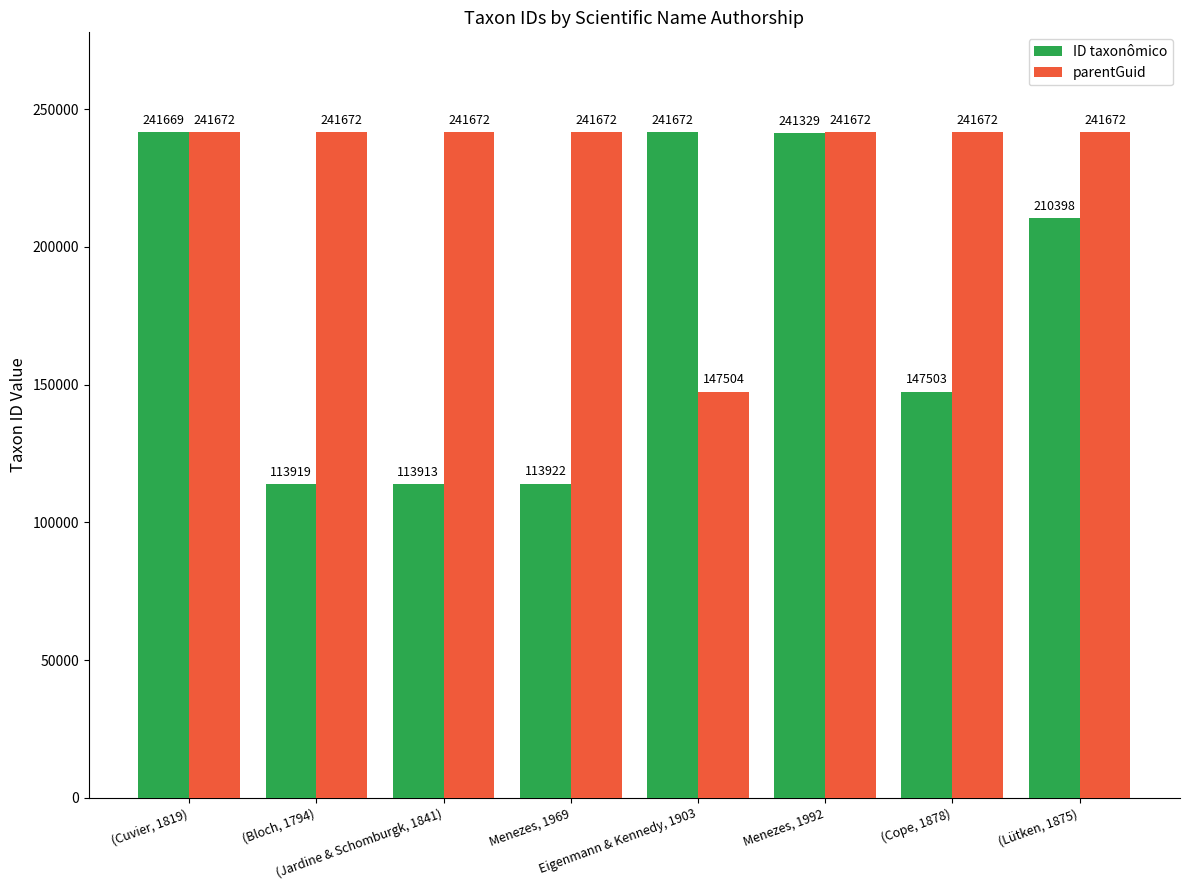

What are all the series names shown in the legend?

ID taxonômico, parentGuid